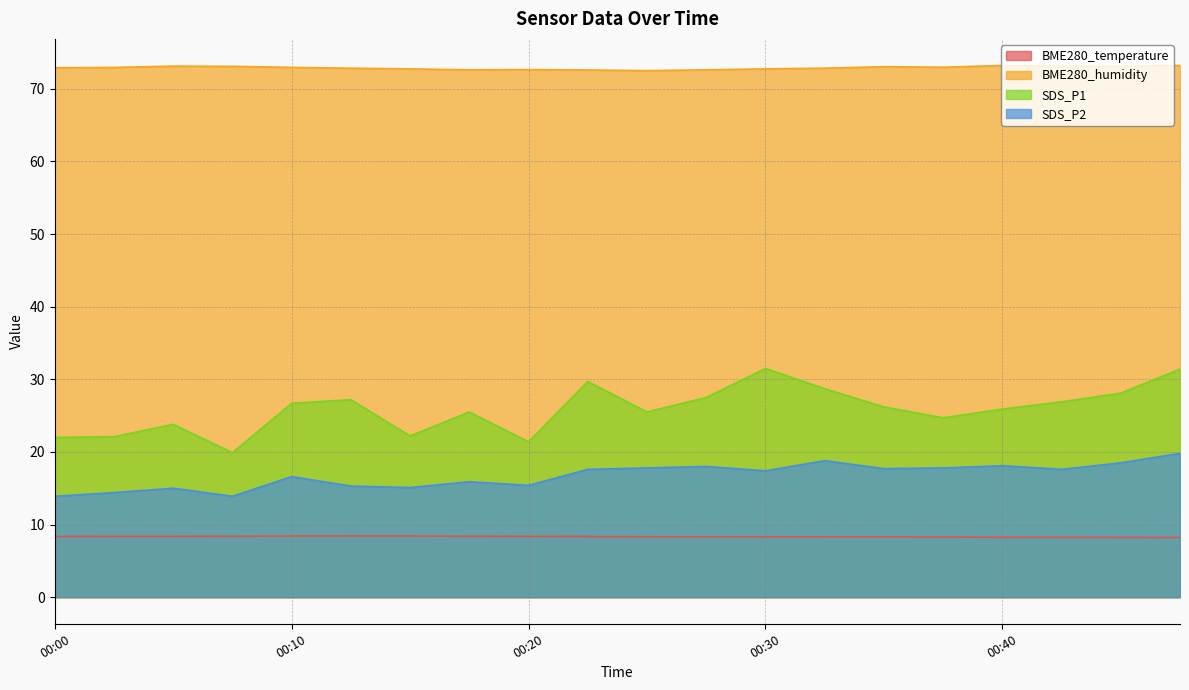

The value of BME280_humidity at 00:00 is 72.9. True or false?

True